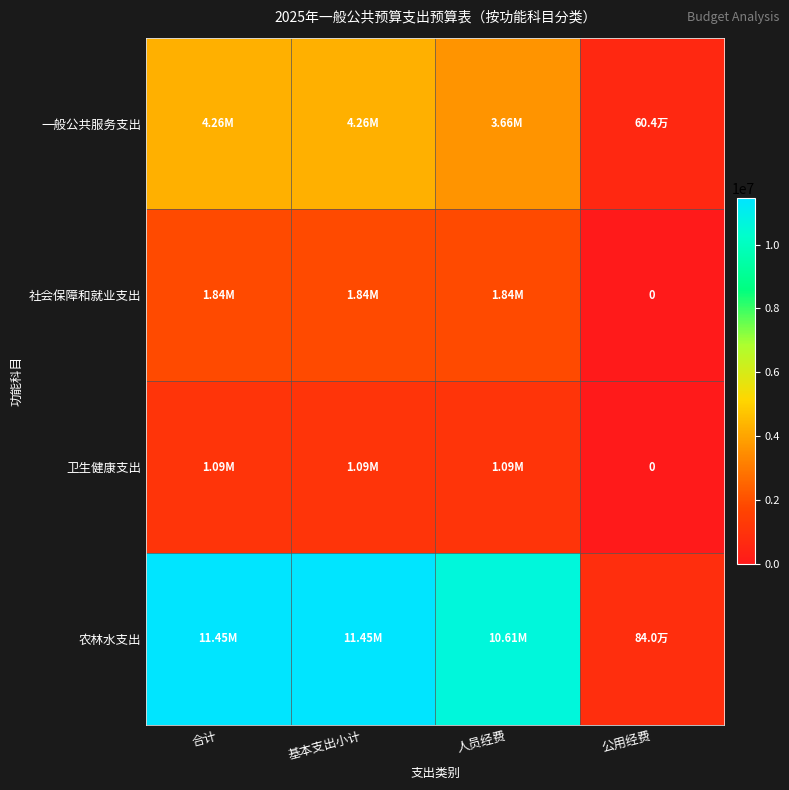

The value of 一般公共服务支出 at 公用经费 is 604400.0. True or false?

True